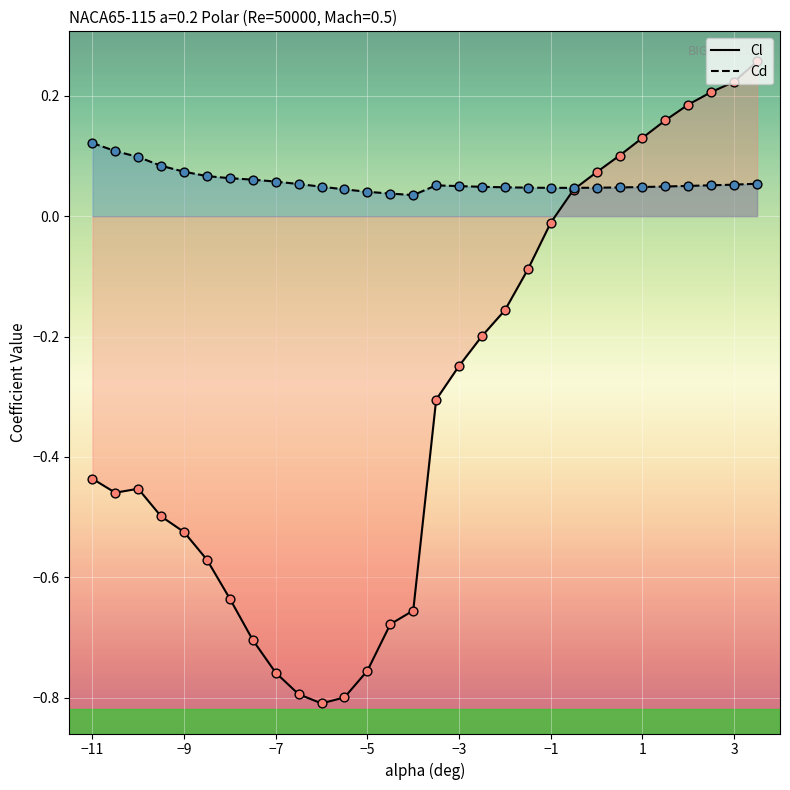

Which series has the largest total across all categories?

Cd